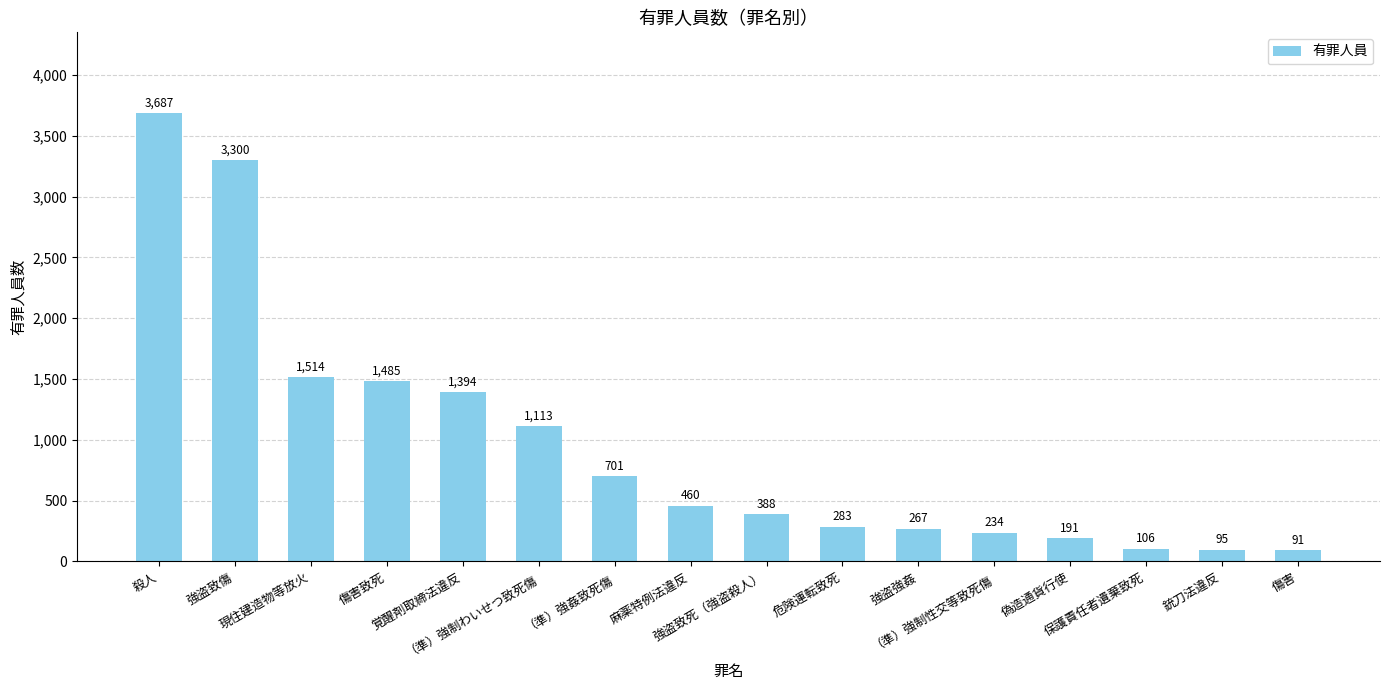

What is the difference between the second highest and second lowest values?

3205